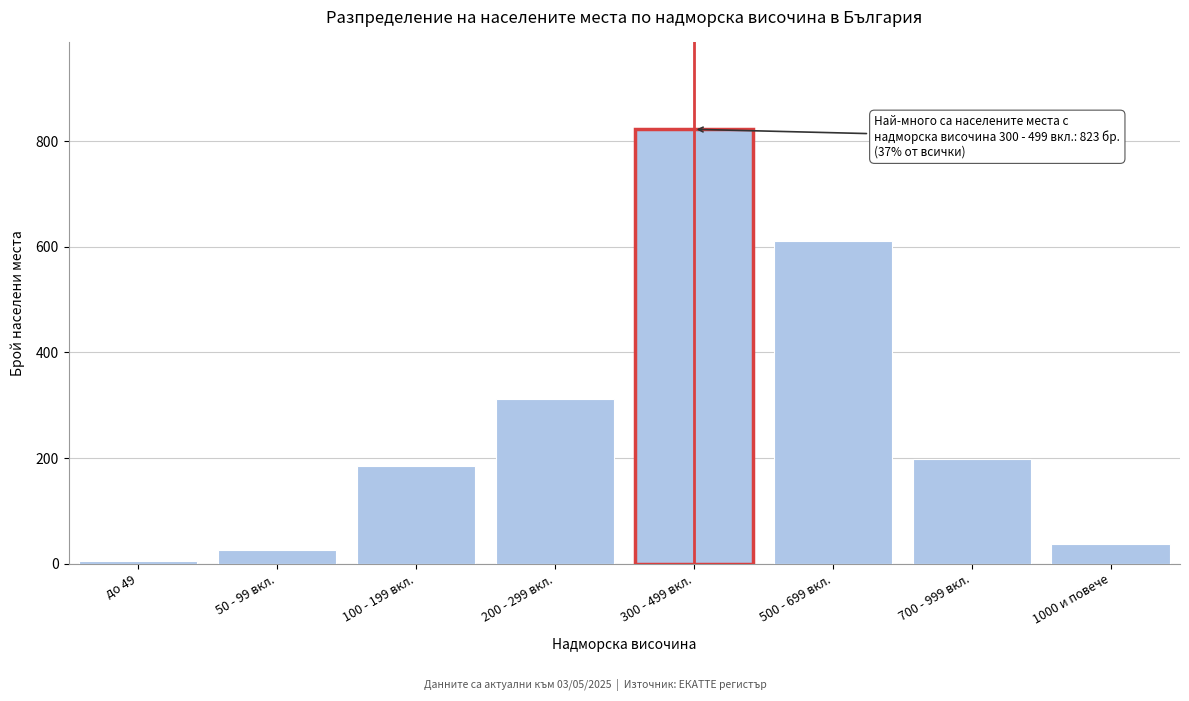

Reading right to left, what are all the values shown in this chart?

37	198	612	823	312	185	26	5